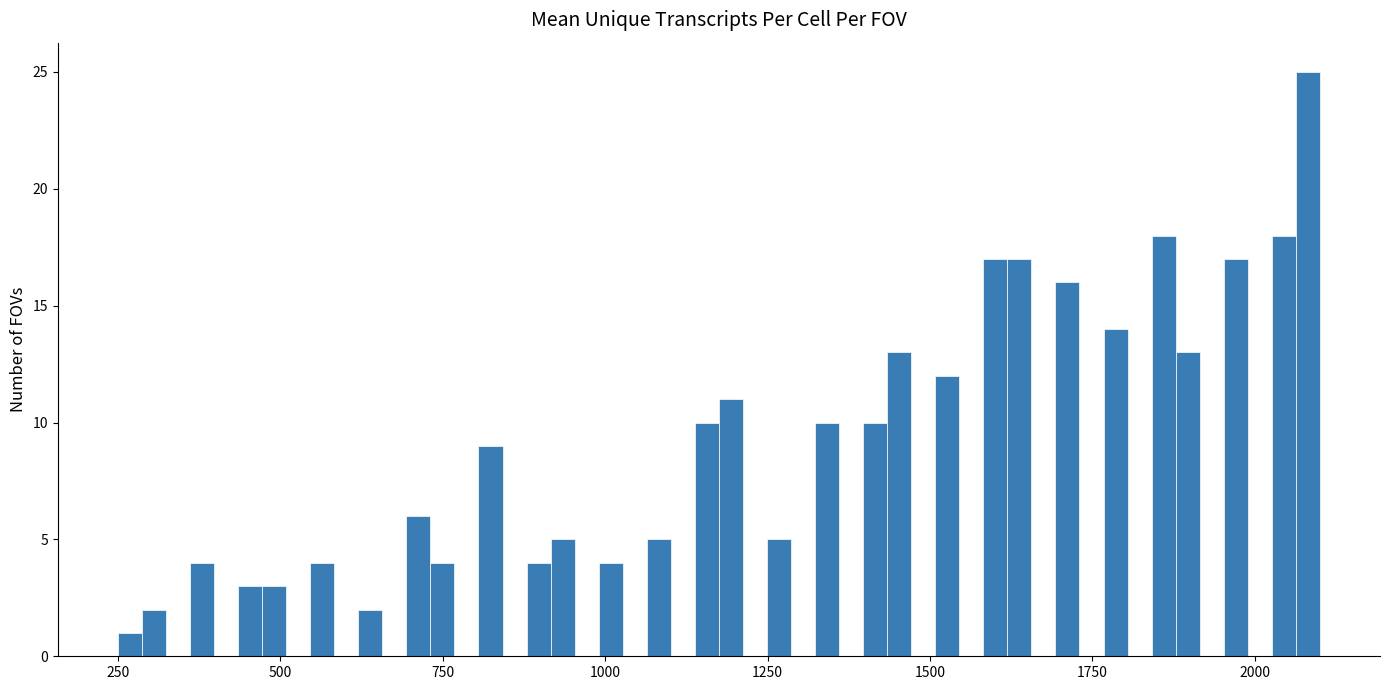

Read against the x-axis, roughly where is the centre of the tallest bar?

2100